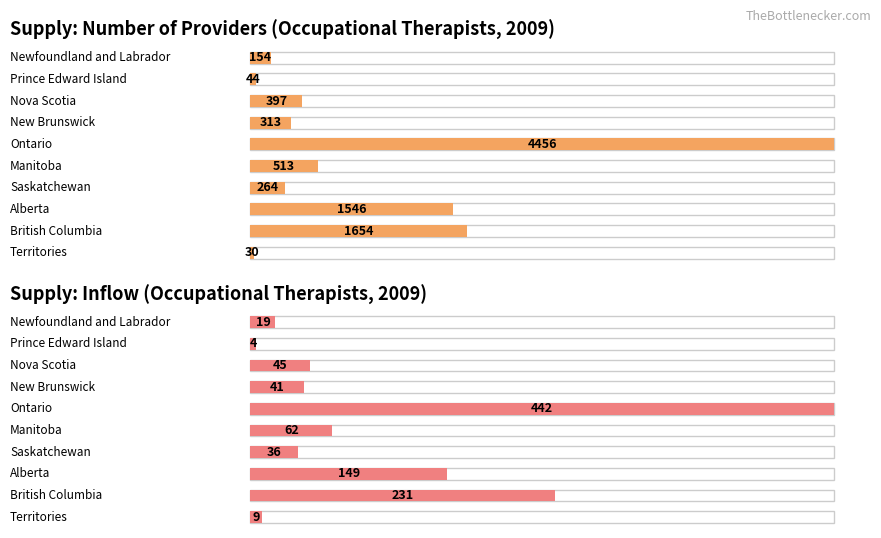

Rank the series at Ontario from lowest to highest value.

Supply: inflow, Supply: number of providers